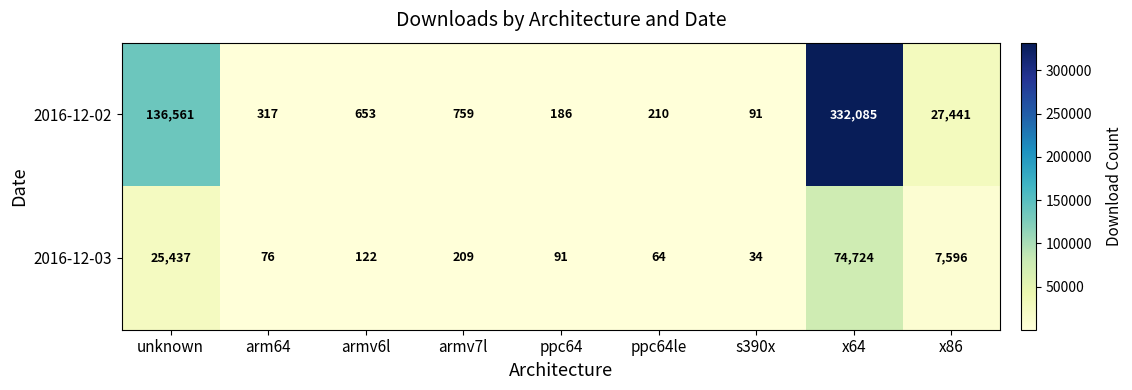

True or false: 2016-12-02 has a value of 759 at armv7l.

True